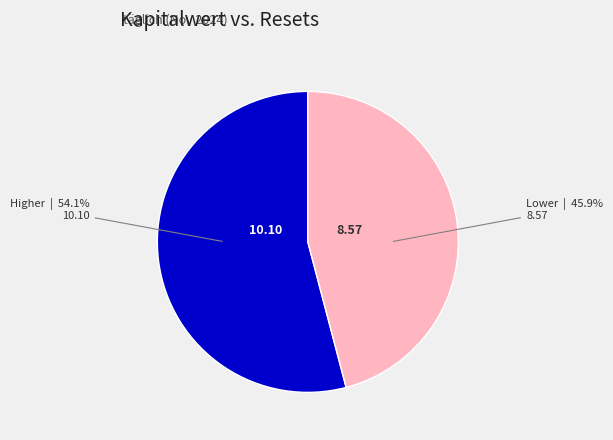

Is there any slice that represents more than half of the pie?

Yes